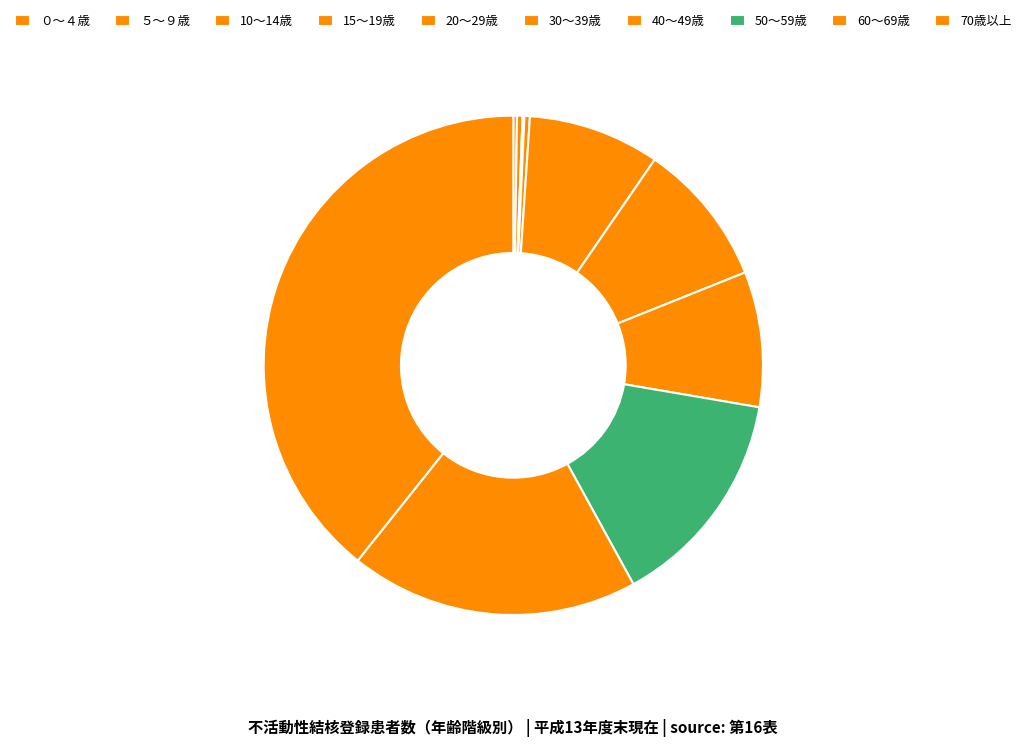

Which category has the smallest portion of the pie?

10～14歳